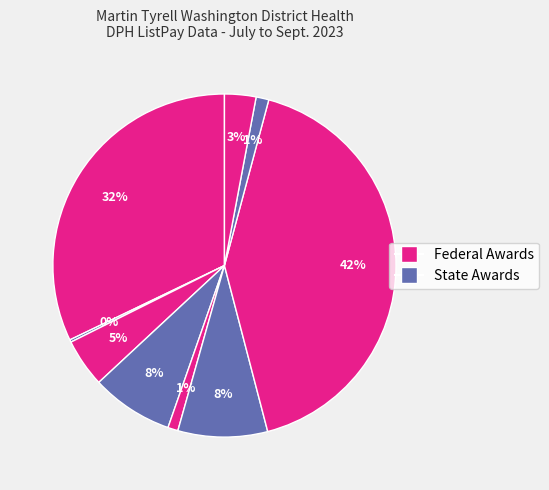

Is there a majority slice in this chart?

No